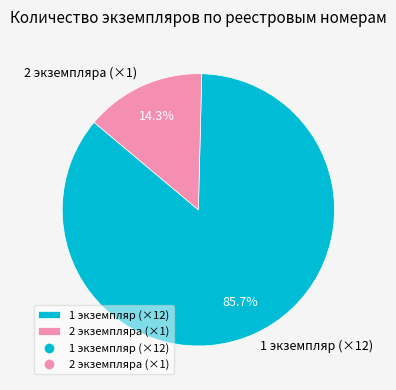

What is the total percentage of 1 экземпляр (×12) and 2 экземпляра (×1)?

100.0%